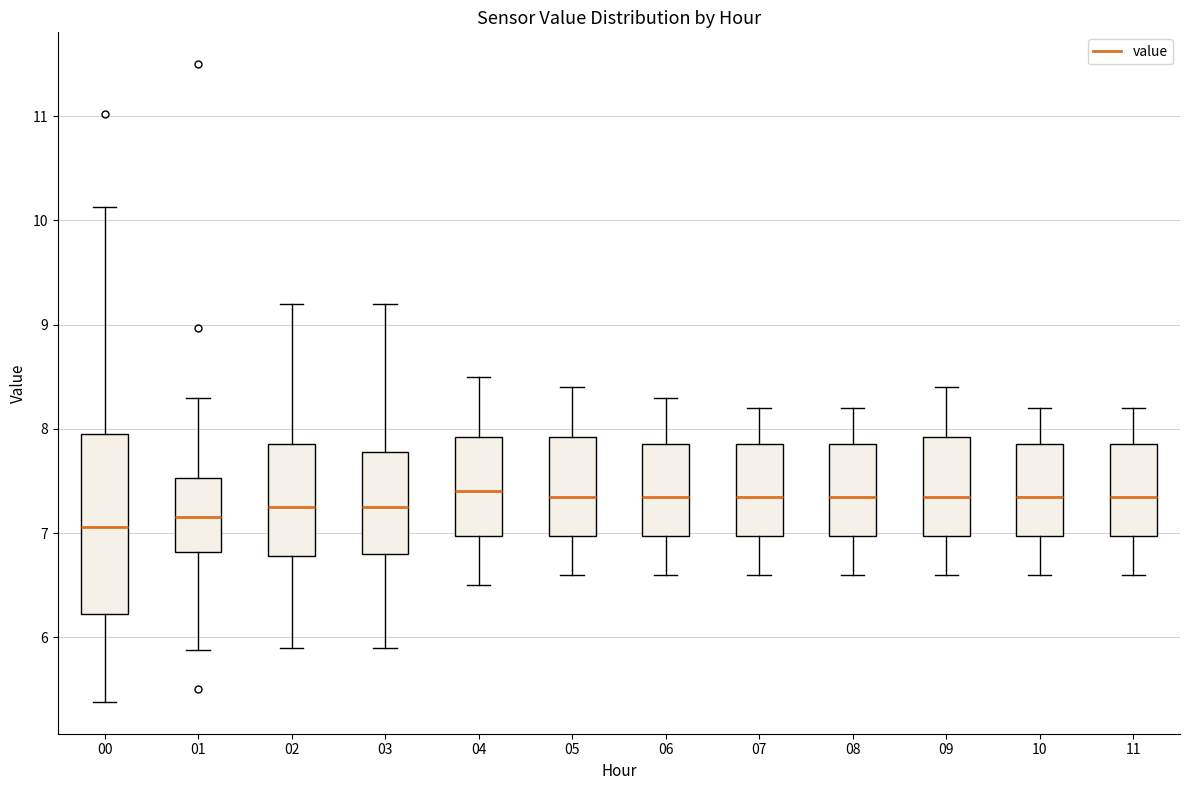

Reading left to right, transcribe this box plot: for each box, give where its median line is, the range the box spans, and where its two whiskers end, as read against the y-axis. The values are not printed on the chart, so give them approximately, as read against the axis.

00: median 7.1, box 6.2 to 8.0, whiskers 5.4 to 10.1
01: median 7.2, box 6.8 to 7.5, whiskers 5.9 to 8.3
02: median 7.3, box 6.8 to 7.9, whiskers 5.9 to 9.2
03: median 7.3, box 6.8 to 7.8, whiskers 5.9 to 9.2
04: median 7.4, box 7.0 to 7.9, whiskers 6.5 to 8.5
05: median 7.4, box 7.0 to 7.9, whiskers 6.6 to 8.4
06: median 7.4, box 7.0 to 7.9, whiskers 6.6 to 8.3
07: median 7.4, box 7.0 to 7.9, whiskers 6.6 to 8.2
08: median 7.4, box 7.0 to 7.9, whiskers 6.6 to 8.2
09: median 7.4, box 7.0 to 7.9, whiskers 6.6 to 8.4
10: median 7.4, box 7.0 to 7.9, whiskers 6.6 to 8.2
11: median 7.4, box 7.0 to 7.9, whiskers 6.6 to 8.2